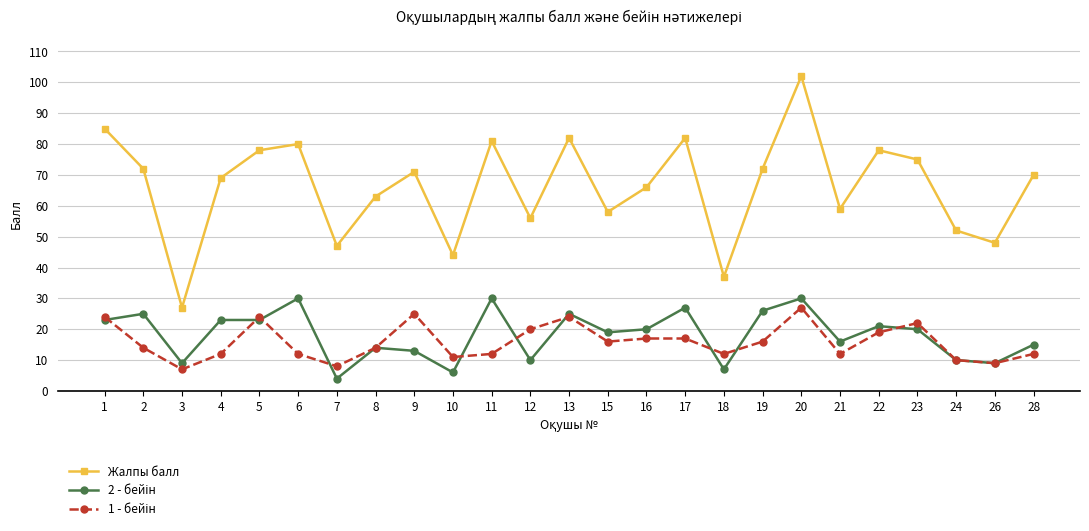

Which series changed the most between 5 and 16?

Жалпы балл